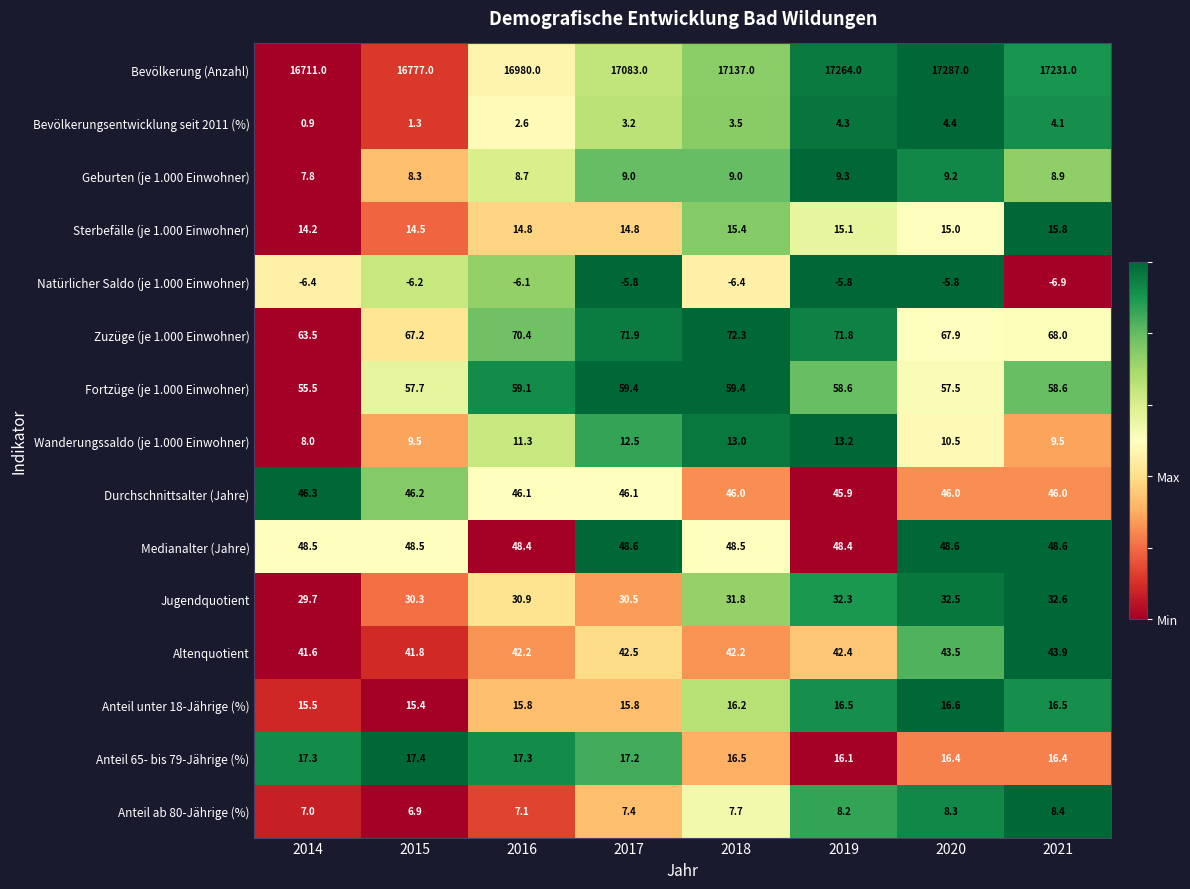

At which category is the sum across all series the highest?

2020